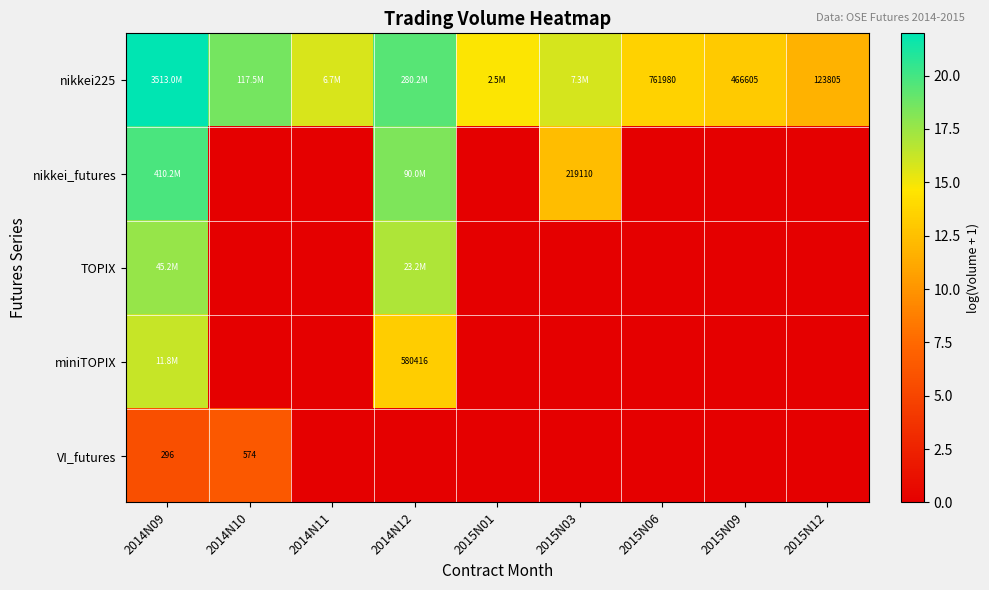

At how many categories does at least one series exceed 21?

1